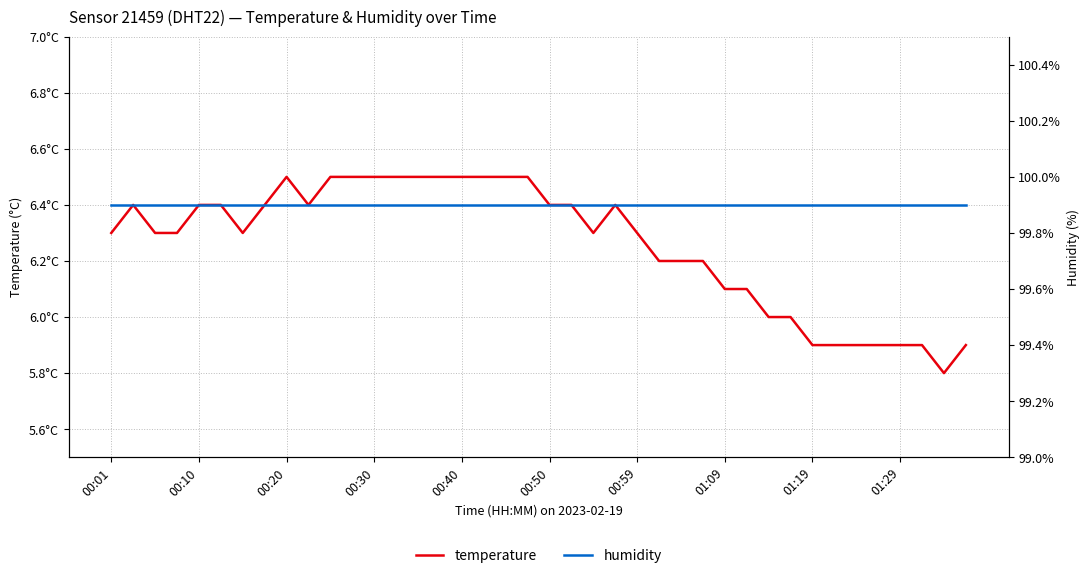

Where is temperature nearest to the value 6?

30